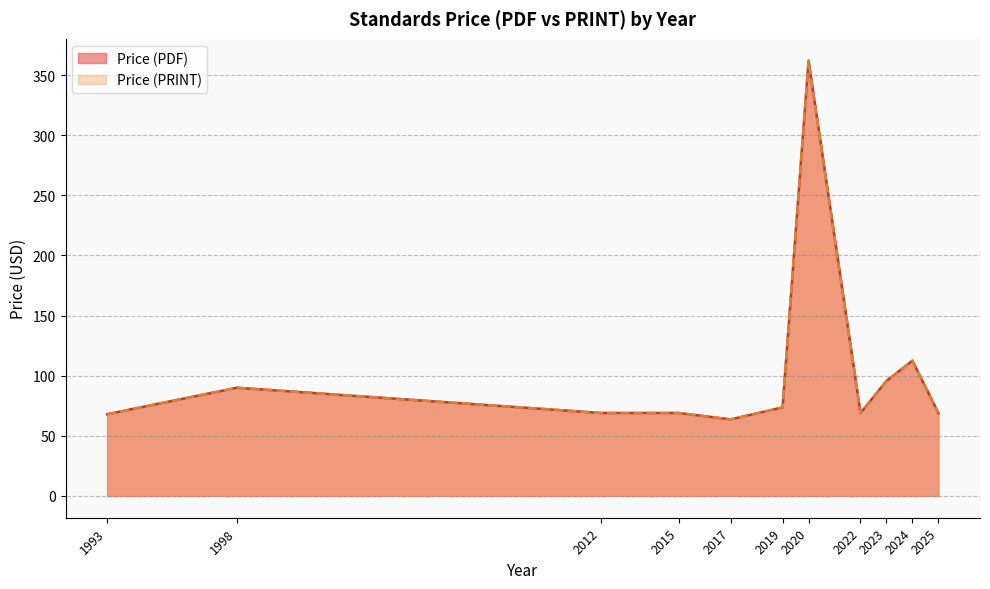

Is it true that Price (PDF) equals 99 at 2017?

False